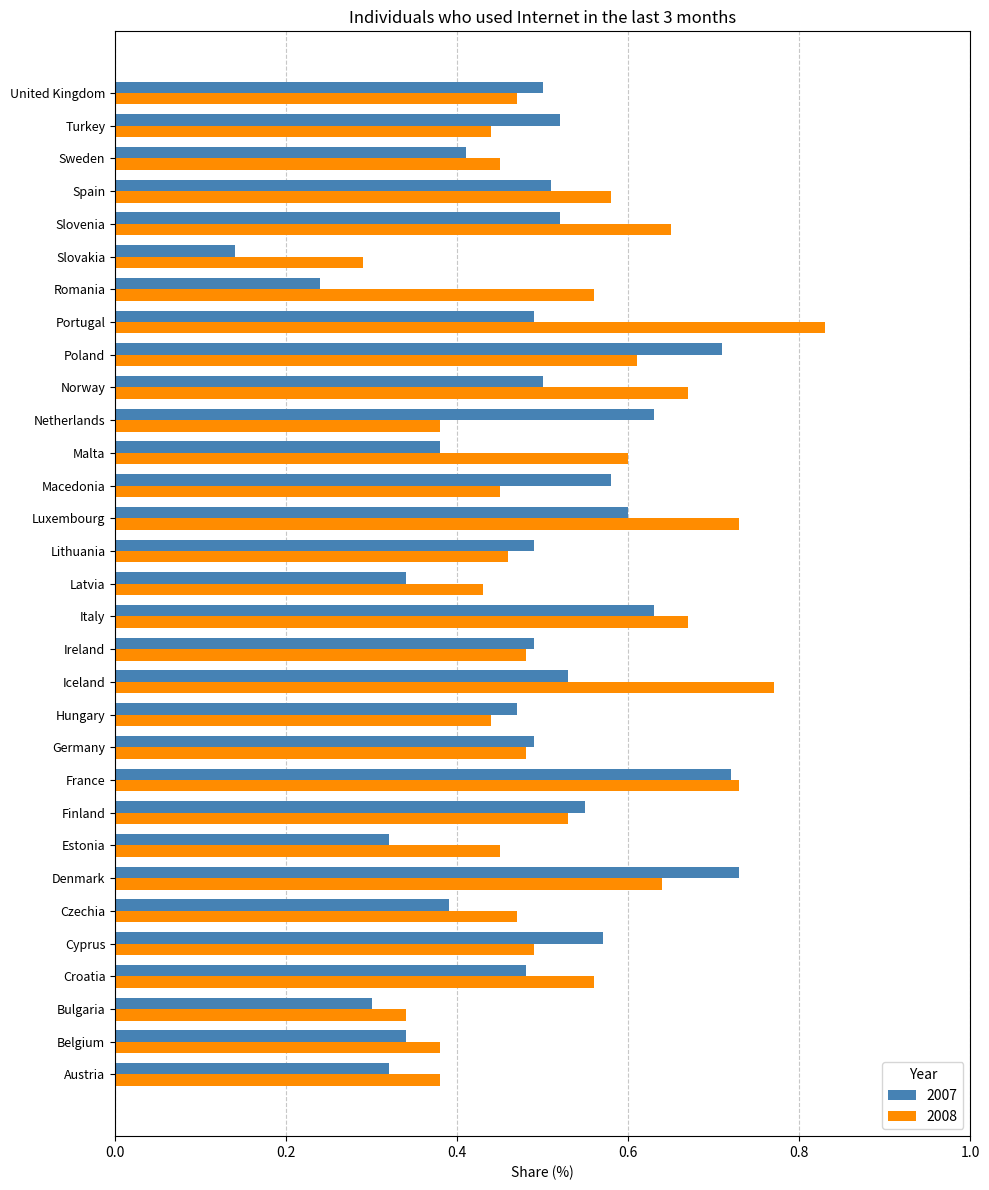

What is the total value across all series at Iceland?

1.3